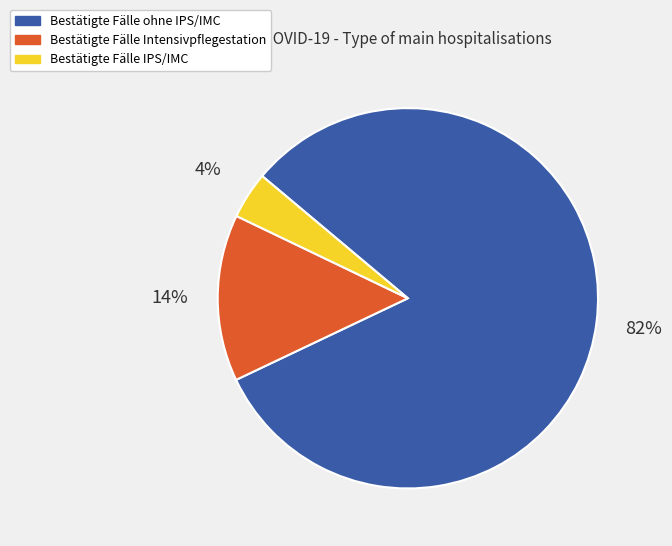

How many slices are in this pie chart?

3